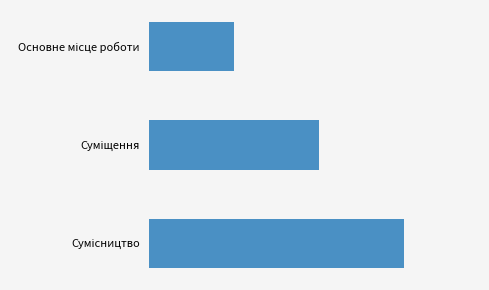

What is the average value?

2